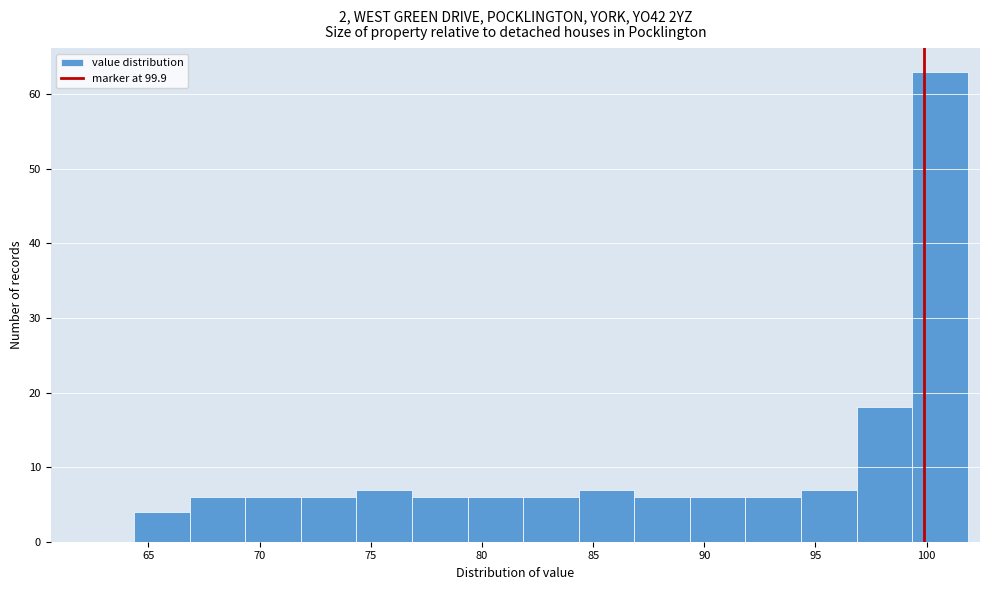

Reading left to right, list every bar in this chart as the range it spans on the x-axis followed by its height. Neither the bar edges nor the heights are printed on the chart, so give them approximately, as read against the axes.

64.35 to 66.85: 4
66.85 to 69.35: 6
69.35 to 71.85: 6
71.85 to 74.35: 6
74.35 to 76.85: 7
76.85 to 79.35: 6
79.35 to 81.85: 6
81.85 to 84.35: 6
84.35 to 86.85: 7
86.85 to 89.35: 6
89.35 to 91.85: 6
91.85 to 94.35: 6
94.35 to 96.85: 7
96.85 to 99.35: 18
99.35 to 101.85: 63